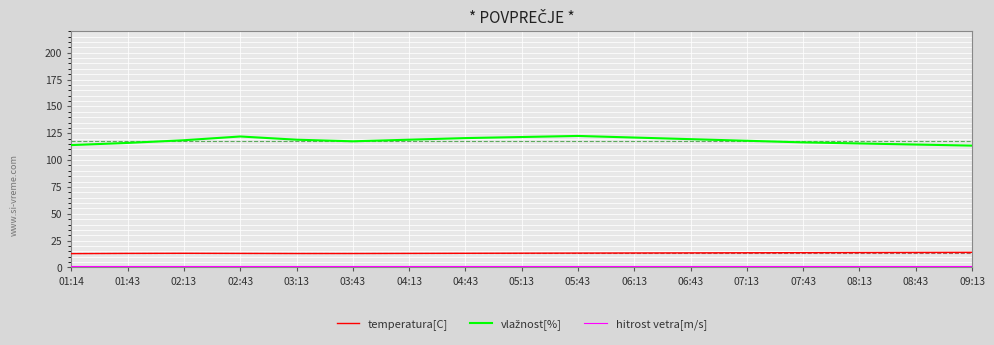

What is the greatest value displayed?

122.5